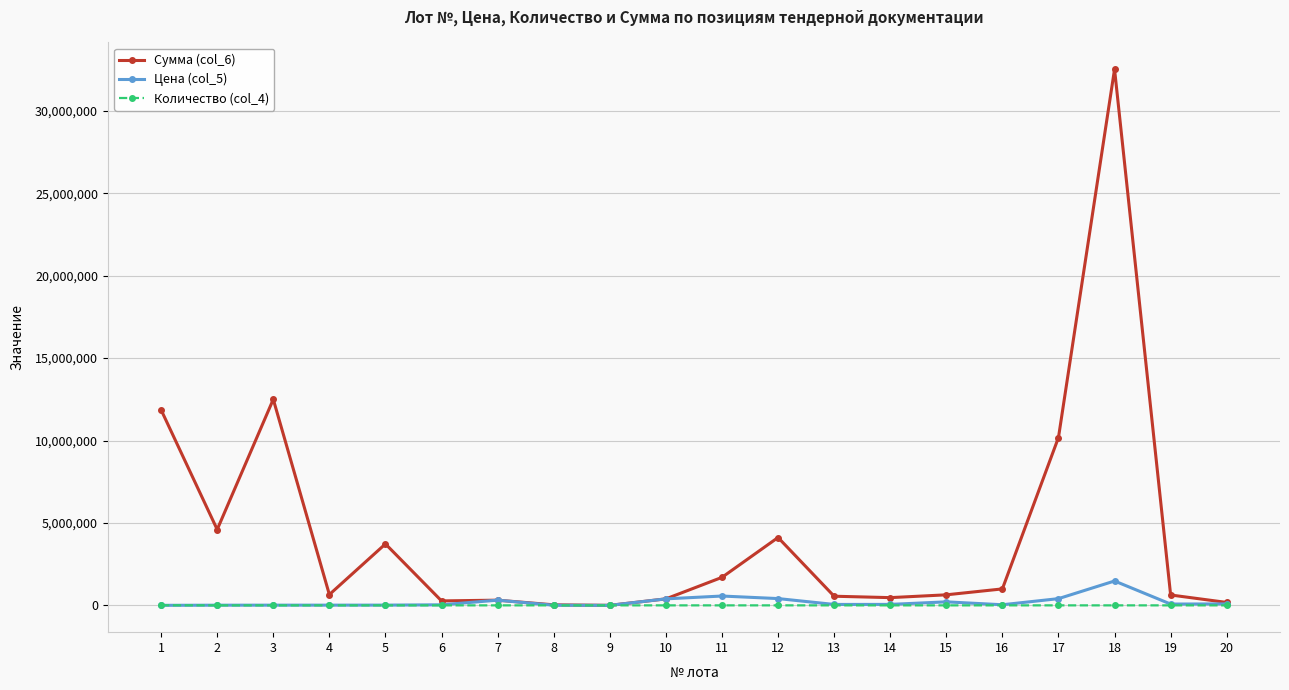

Where is the first local maximum for Сумма (col_6)?

3